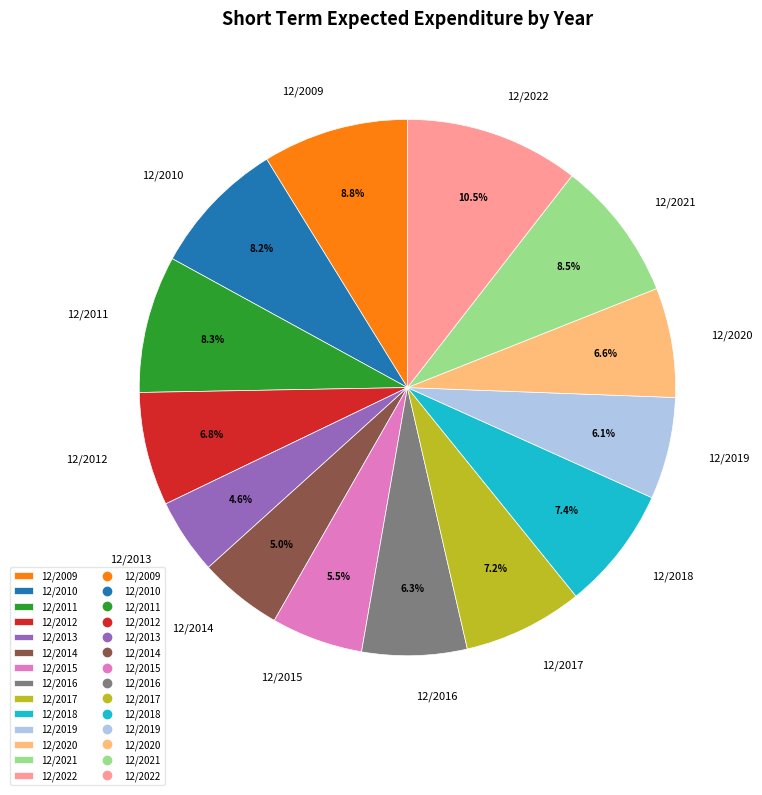

What is the ratio of the value at 12/2011 to the value at 12/2009?

0.9